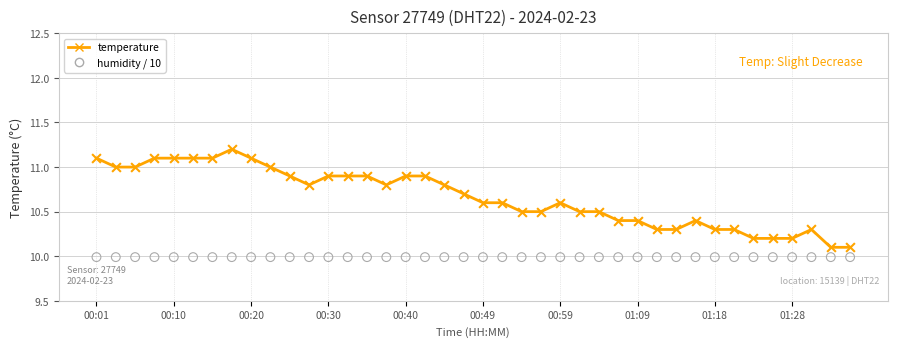

Which series reaches the maximum Y coordinate?

temperature